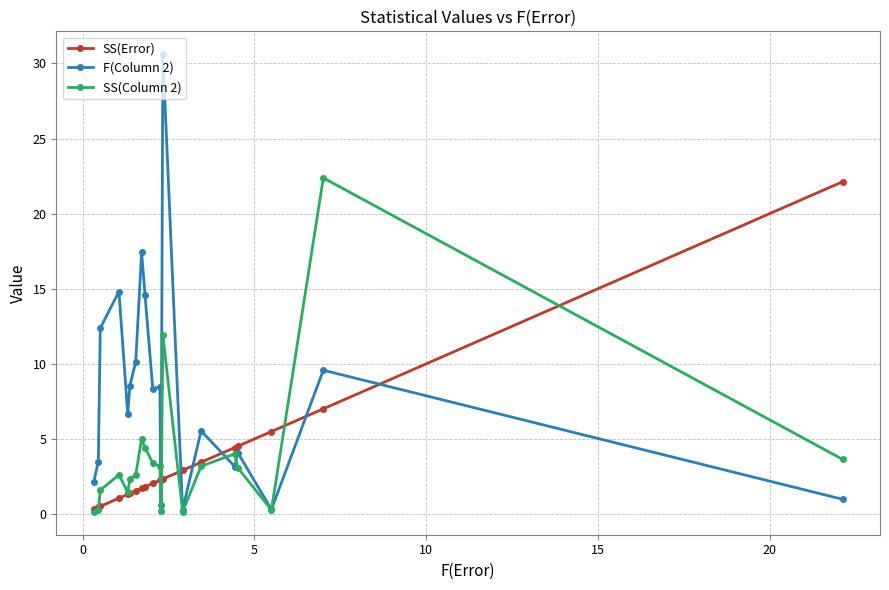

What are all the series names shown in the legend?

SS(Error), F(Column 2), SS(Column 2)